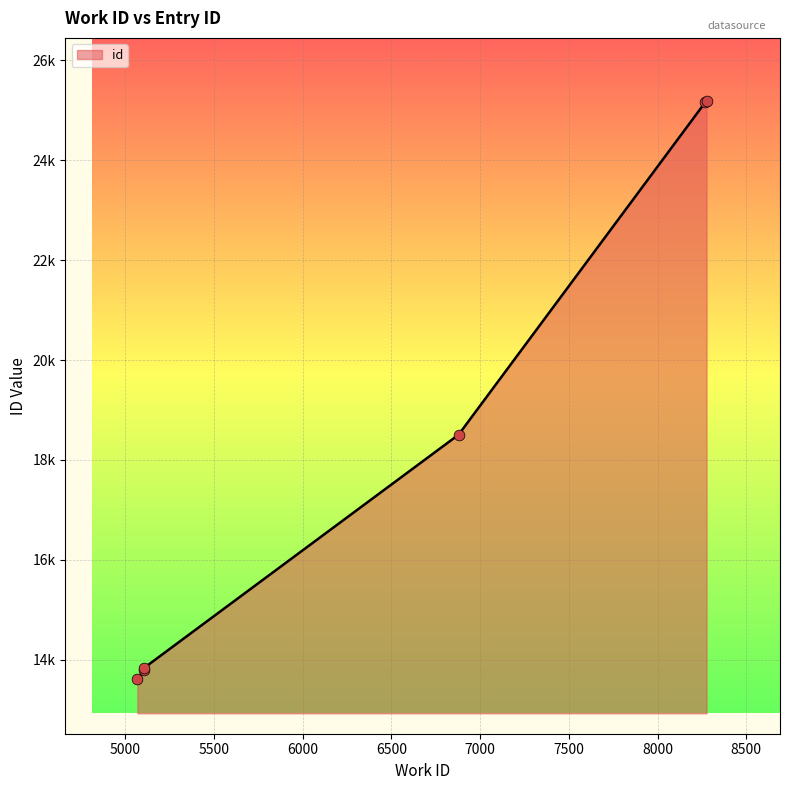

What is the change in value from 5106 to 6879?

+4672